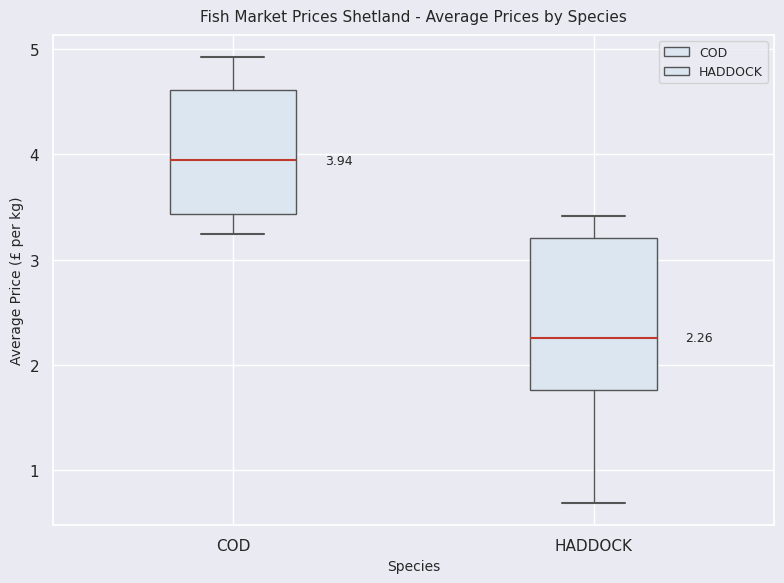

Which box's median line is the highest?

COD